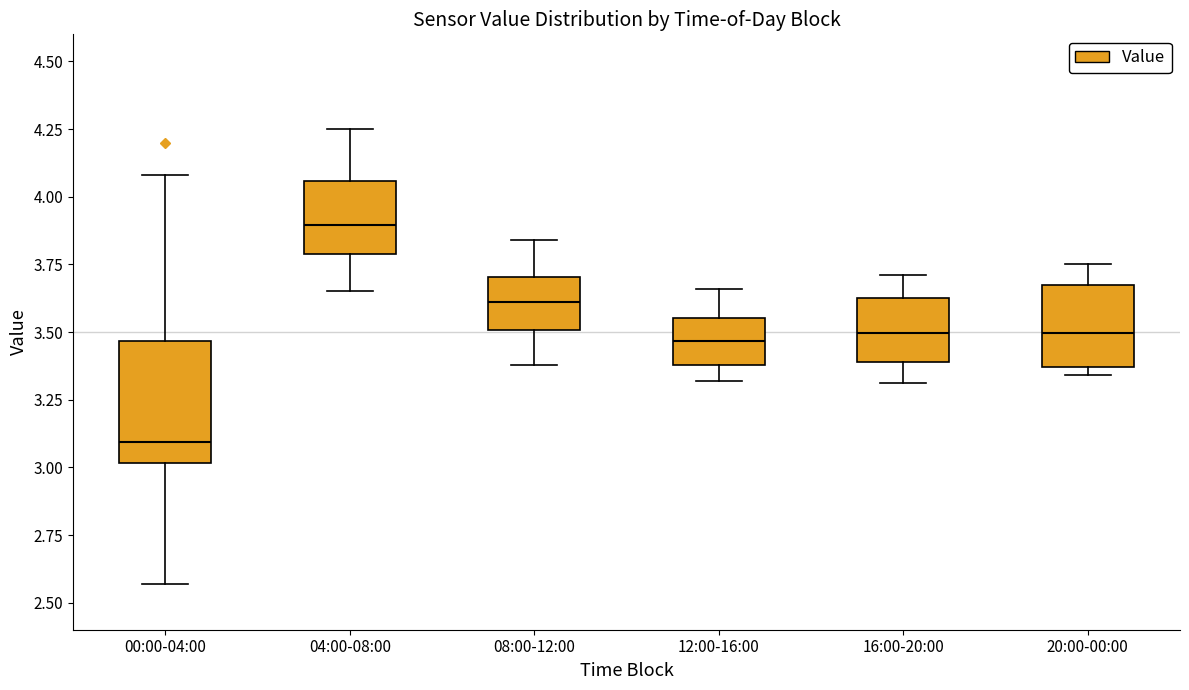

Reading left to right, read every box against the y-axis: the position of its median line, the range the box covers, and the ends of its whiskers. The values are not printed on the chart, so give them approximately, as read against the axis.

00:00-04:00: median 3.10, box 3.00 to 3.45, whiskers 2.55 to 4.10
04:00-08:00: median 3.90, box 3.80 to 4.05, whiskers 3.65 to 4.25
08:00-12:00: median 3.60, box 3.50 to 3.70, whiskers 3.40 to 3.85
12:00-16:00: median 3.45, box 3.40 to 3.55, whiskers 3.30 to 3.65
16:00-20:00: median 3.50, box 3.40 to 3.65, whiskers 3.30 to 3.70
20:00-00:00: median 3.50, box 3.35 to 3.70, whiskers 3.35 (just below the box's lower edge) to 3.75